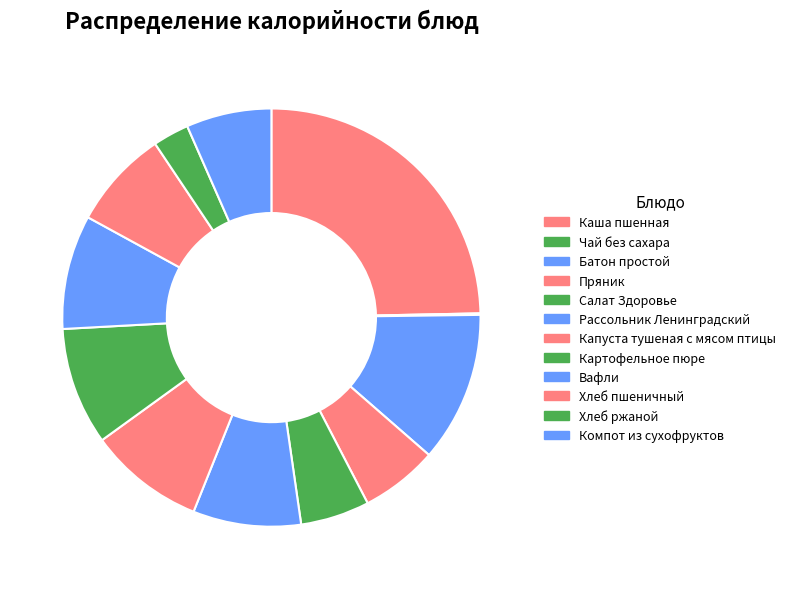

True or false: Капуста тушеная с мясом птицы accounts for 3% of the total.

False